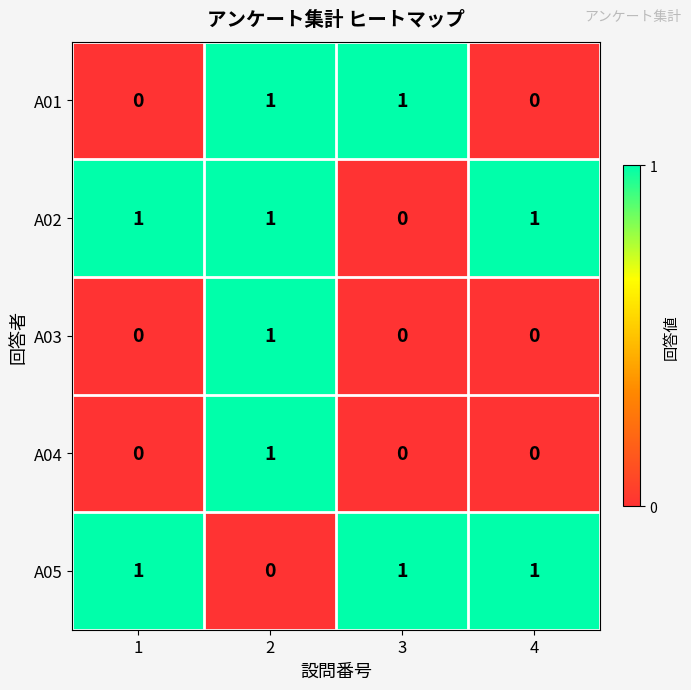

Is it true that A01 equals 2 at 3?

False